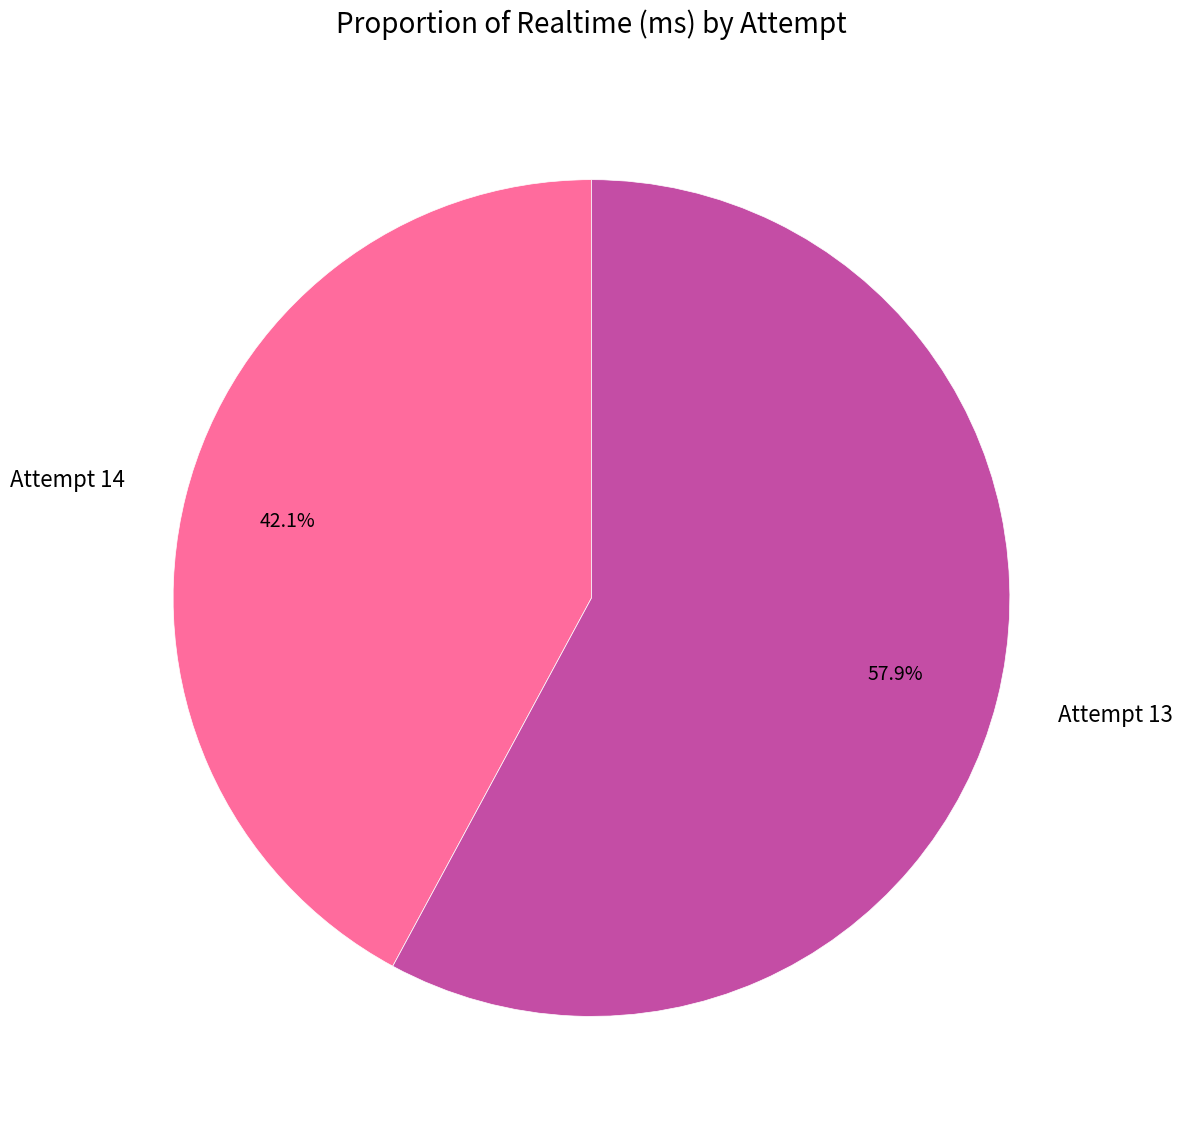

To the nearest percent, what is the average slice percentage?

50%